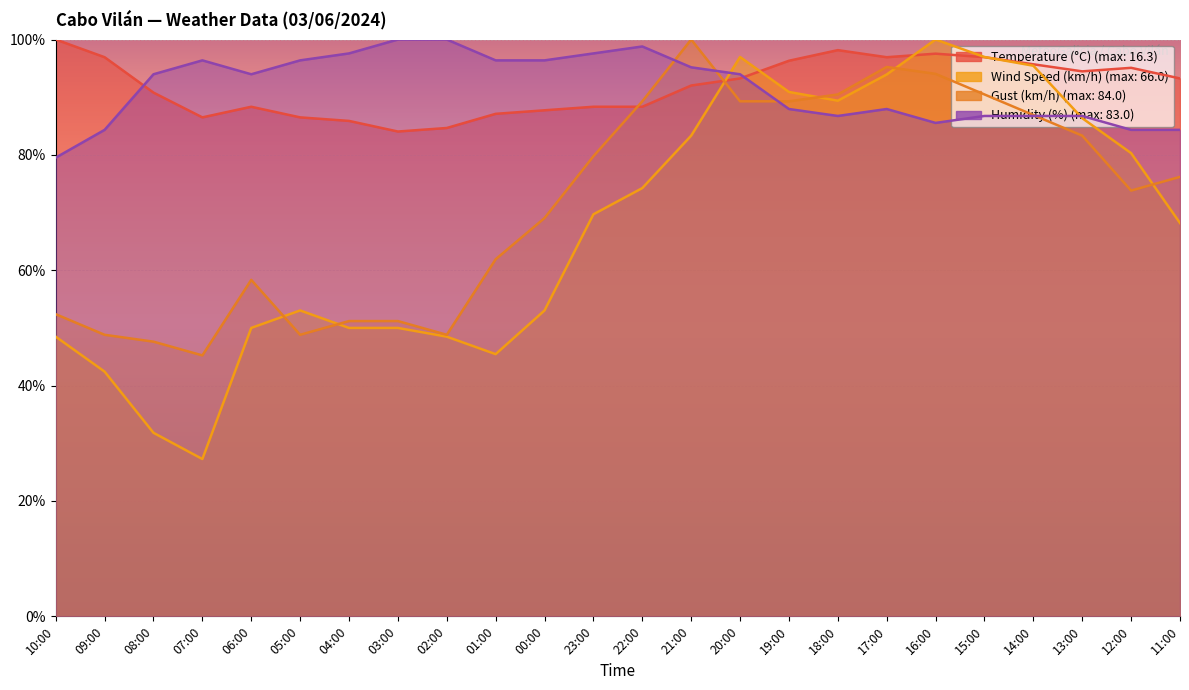

What are all the series names shown in the legend?

Temperature (°C), Wind Speed (km/h), Gust (km/h), Humidity (%)